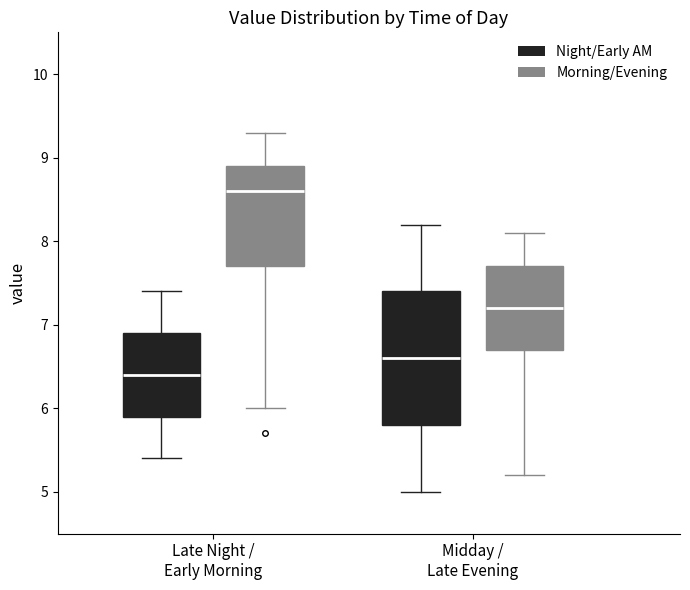

Which box has the lowest median line?

Late Night / Early Morning (Night/Early AM)